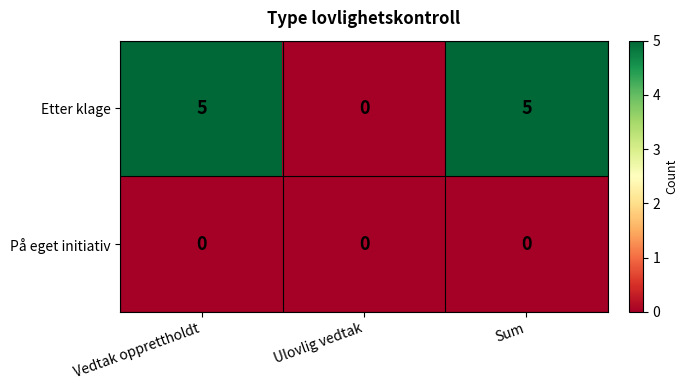

List the series in order of their overall mean, highest first.

Etter klage, På eget initiativ